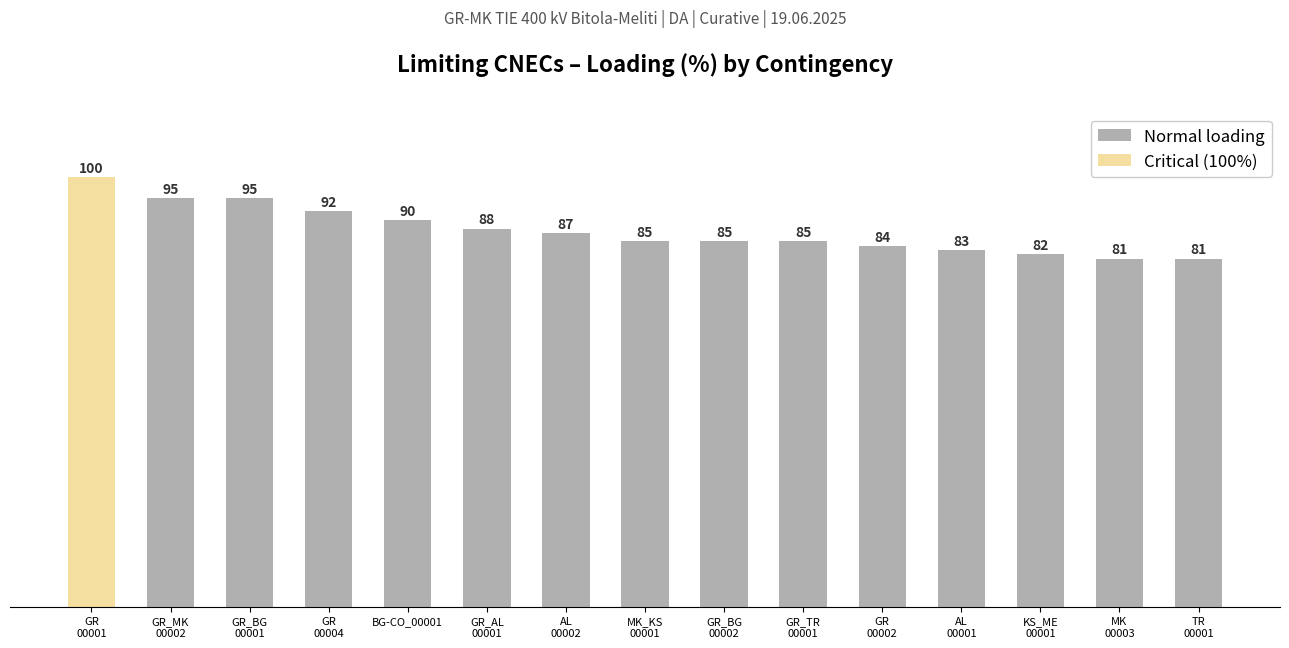

Where does the data first go above 85?

GR
00001